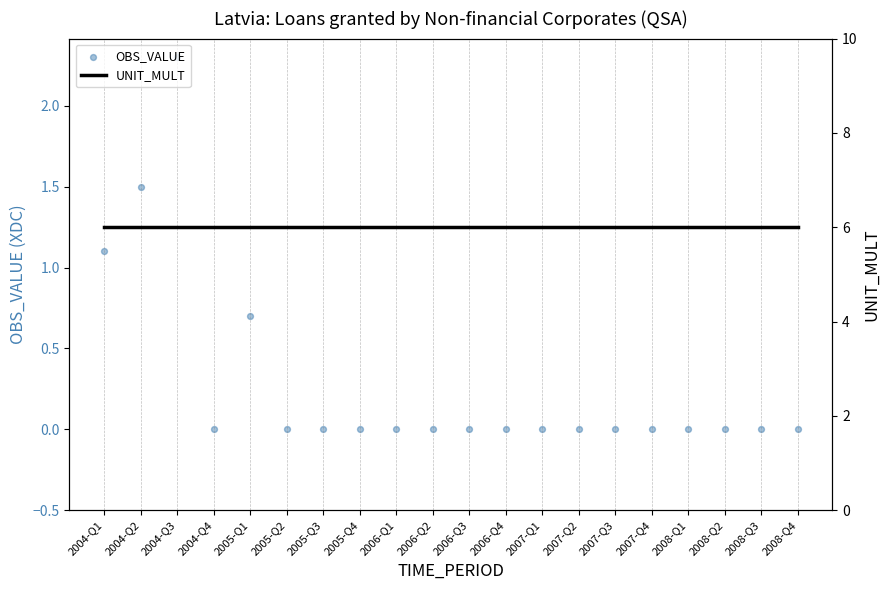

What are all the series names shown in the legend?

OBS_VALUE, UNIT_MULT